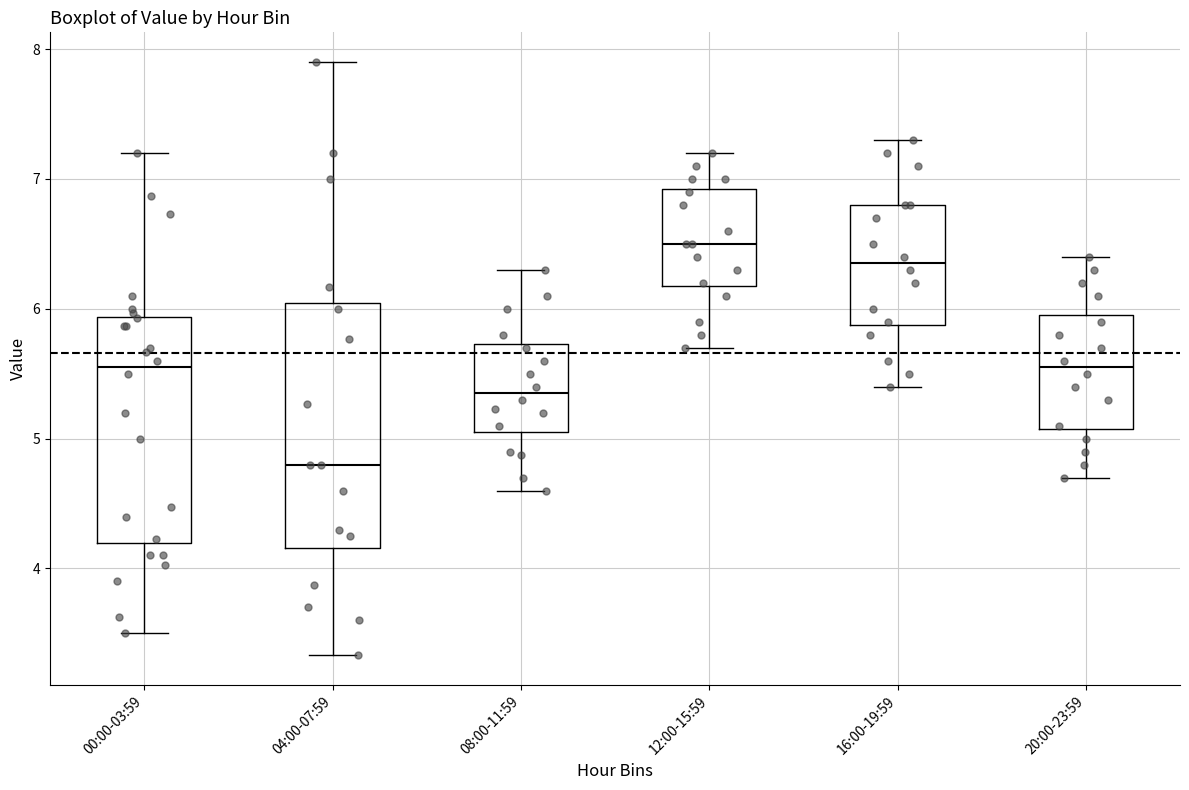

Where is the upper edge of the box for 20:00-23:59 on the y-axis? The values are not printed on the chart, so give them approximately, as read against the axis.

6.0